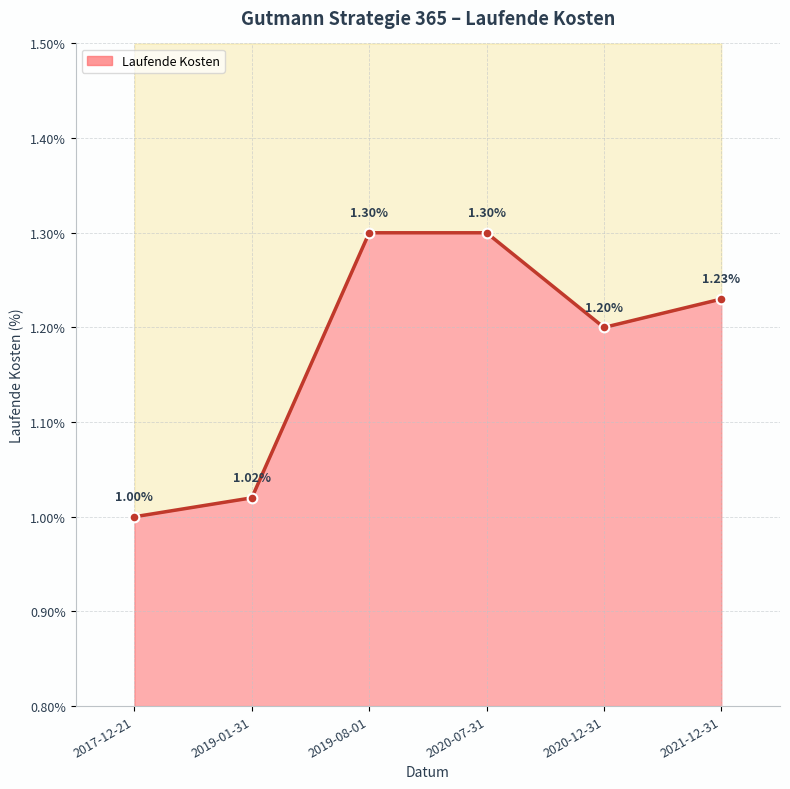

What position from the right is 2017-12-21?

6